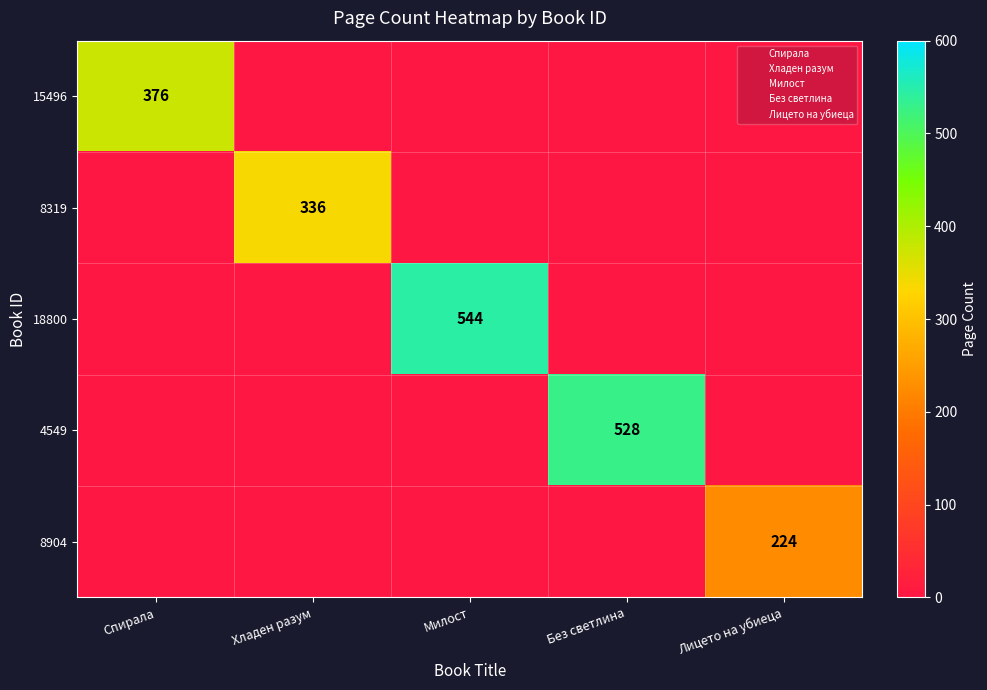

What is the sum of all 18800 values?

544